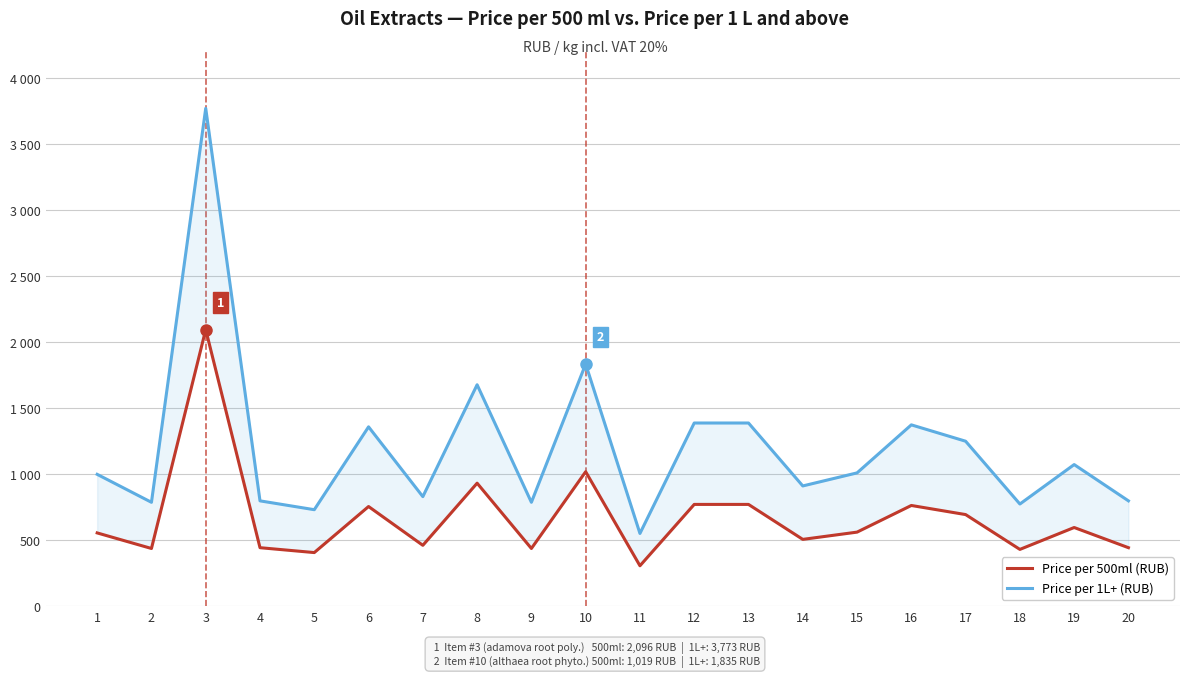

Reading left to right, extract all data points from this chart.

Price per 500ml (RUB): 1=555	2=437	3=2096	4=443	5=406	6=755	7=461	8=932	9=437	10=1019	11=306	12=771	13=771	14=506	15=561	16=763	17=694	18=430	19=596	20=443
Price per 1L+ (RUB): 1=999	2=787	3=3773	4=798	5=731	6=1359	7=830	8=1678	9=787	10=1835	11=551	12=1388	13=1388	14=911	15=1010	16=1374	17=1250	18=774	19=1073	20=798